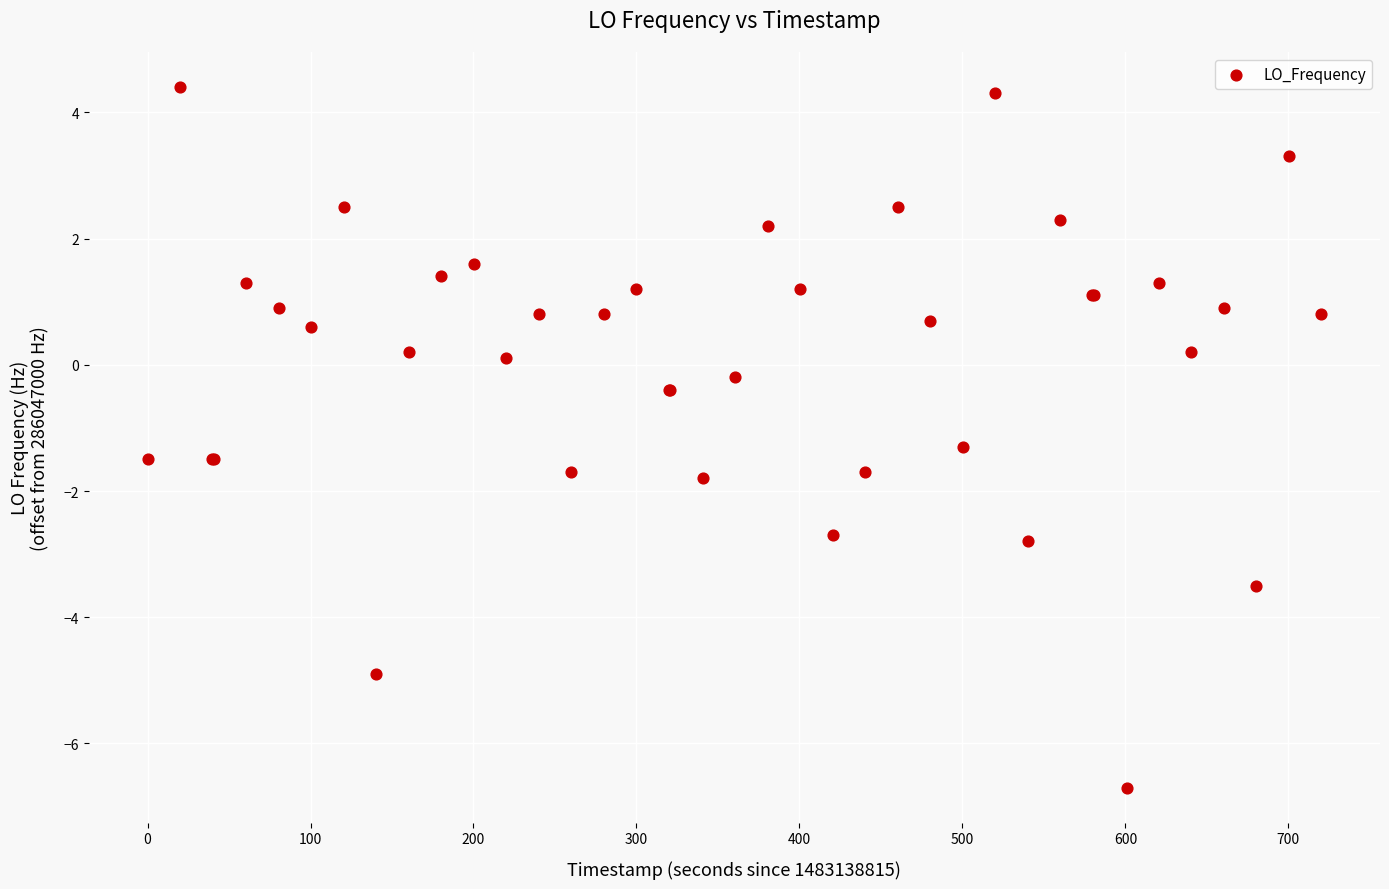

What Y value in the scatter plot is closest to -1?

-1.3